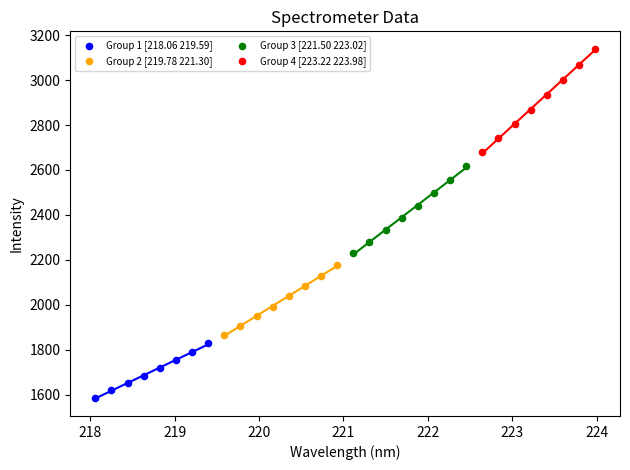

Which series reaches the maximum Y coordinate?

Group 4 [223.22 223.98]